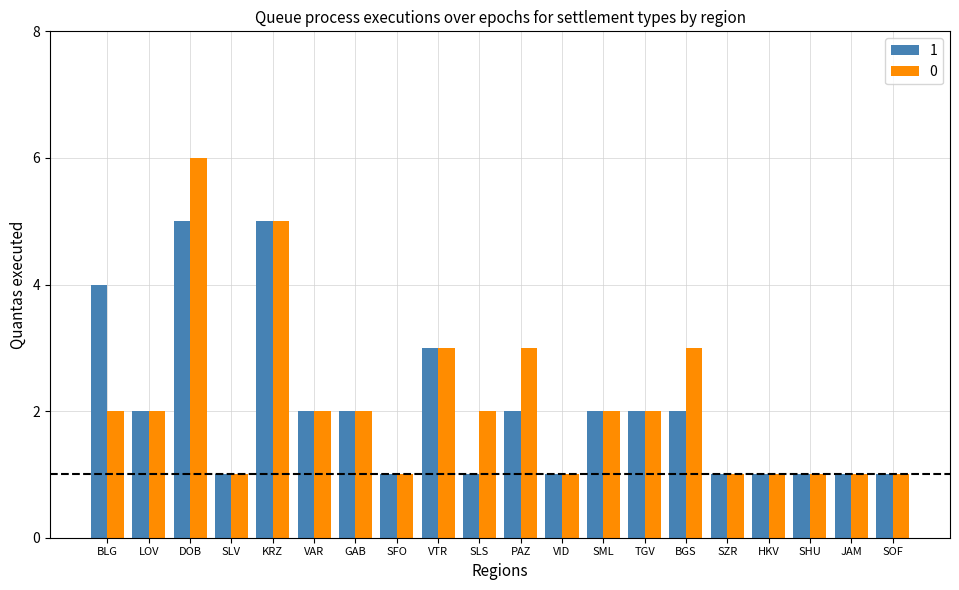

What are all the series names shown in the legend?

1, 0